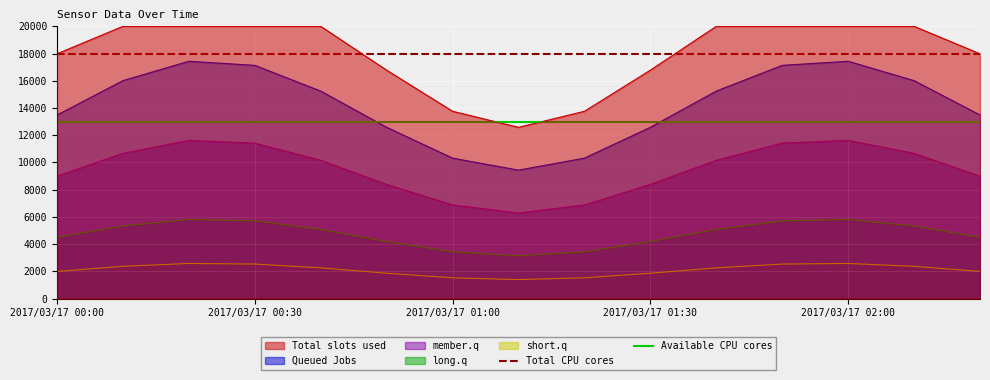

Is it true that short.q equals 3172.0 at 2017/03/17 00:00?

False